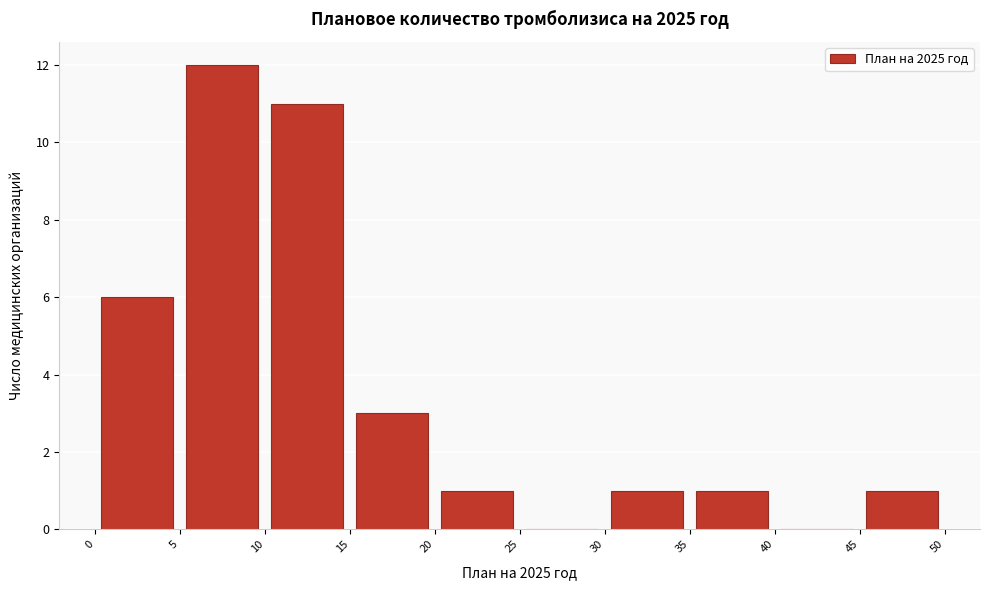

Reading left to right, list every bar in this chart as the range it spans on the x-axis followed by its height. The values are not printed on the chart, so give them approximately, as read against the axis.

0 to 5: 6
5 to 10: 12
10 to 15: 11
15 to 20: 3
20 to 25: 1
25 to 30: 0
30 to 35: 1
35 to 40: 1
40 to 45: 0
45 to 50: 1